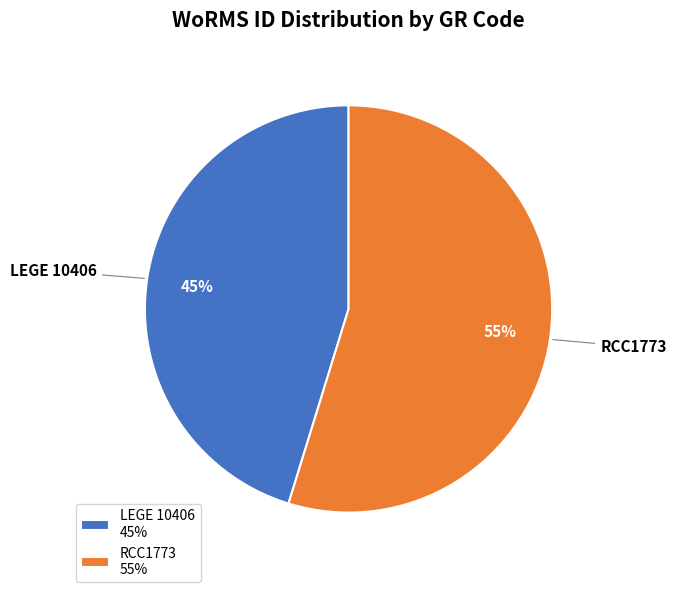

To the nearest percent, what portion does LEGE 10406 represent?

45%